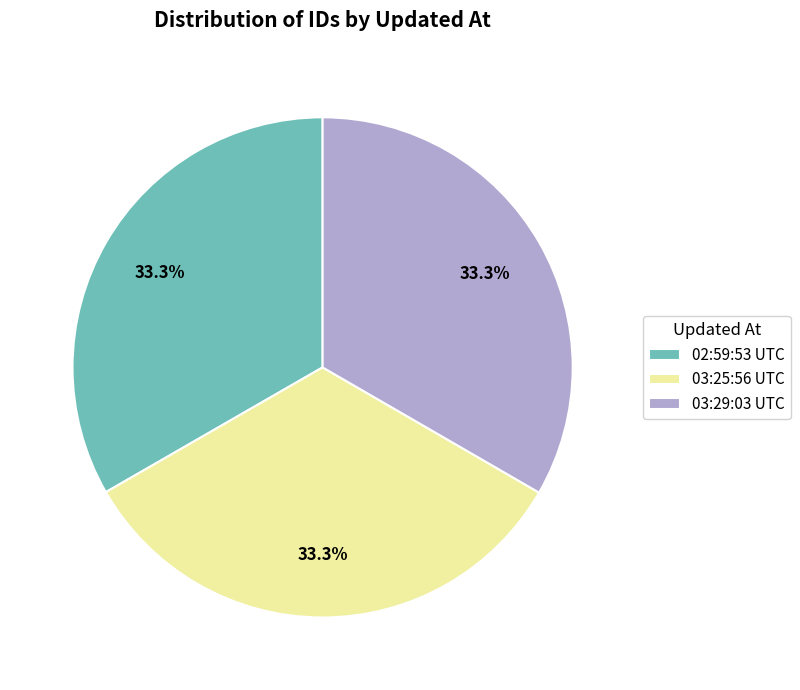

Approximately how many times larger is the value at 03:29:03 UTC compared to 03:25:56 UTC?

1.0